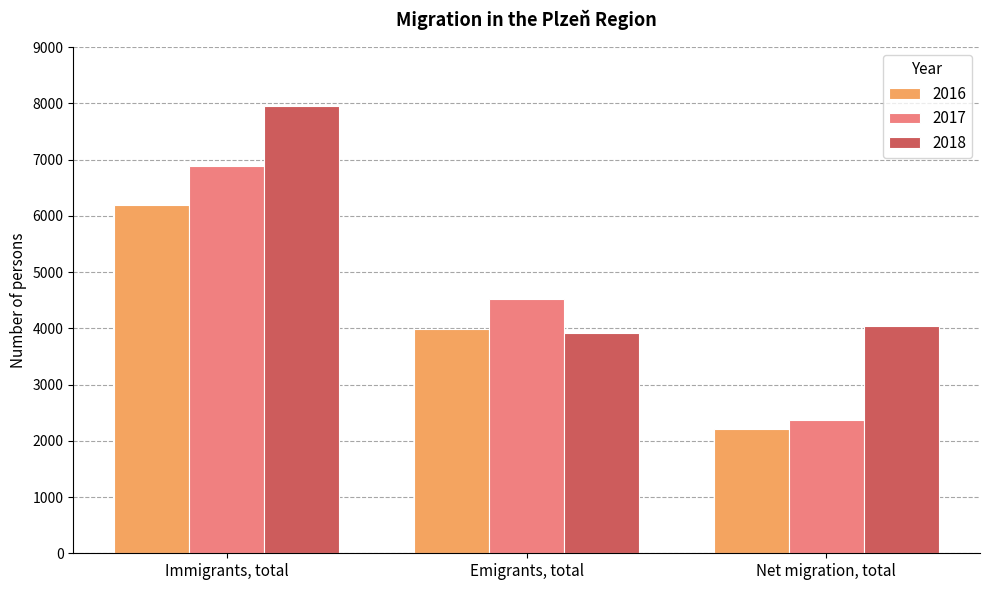

How many data points in 2016 are less than 3982?

1